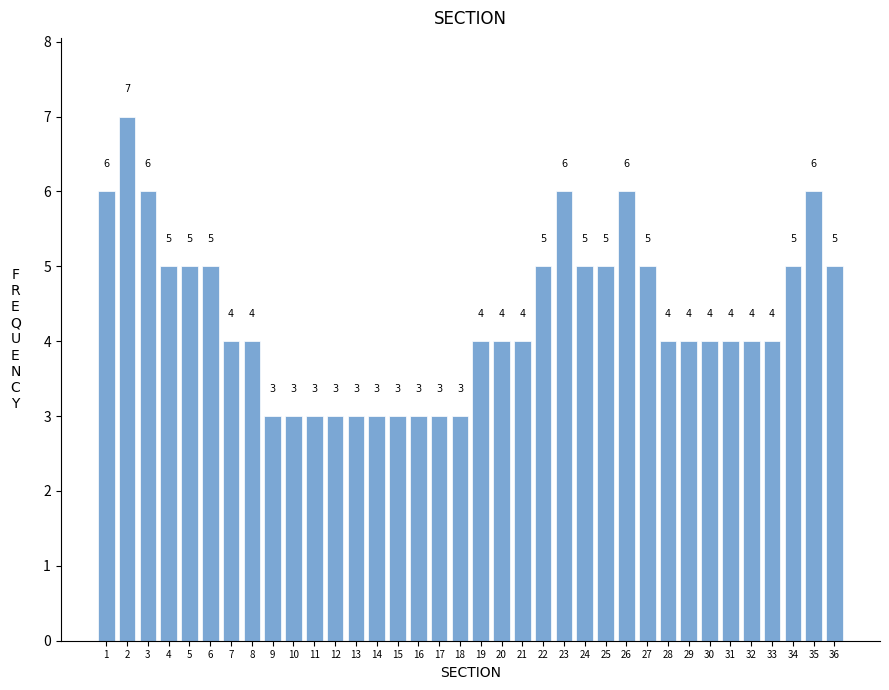

Reading right to left, extract all data points from this chart.

5	6	5	4	4	4	4	4	4	5	6	5	5	6	5	4	4	4	3	3	3	3	3	3	3	3	3	3	4	4	5	5	5	6	7	6